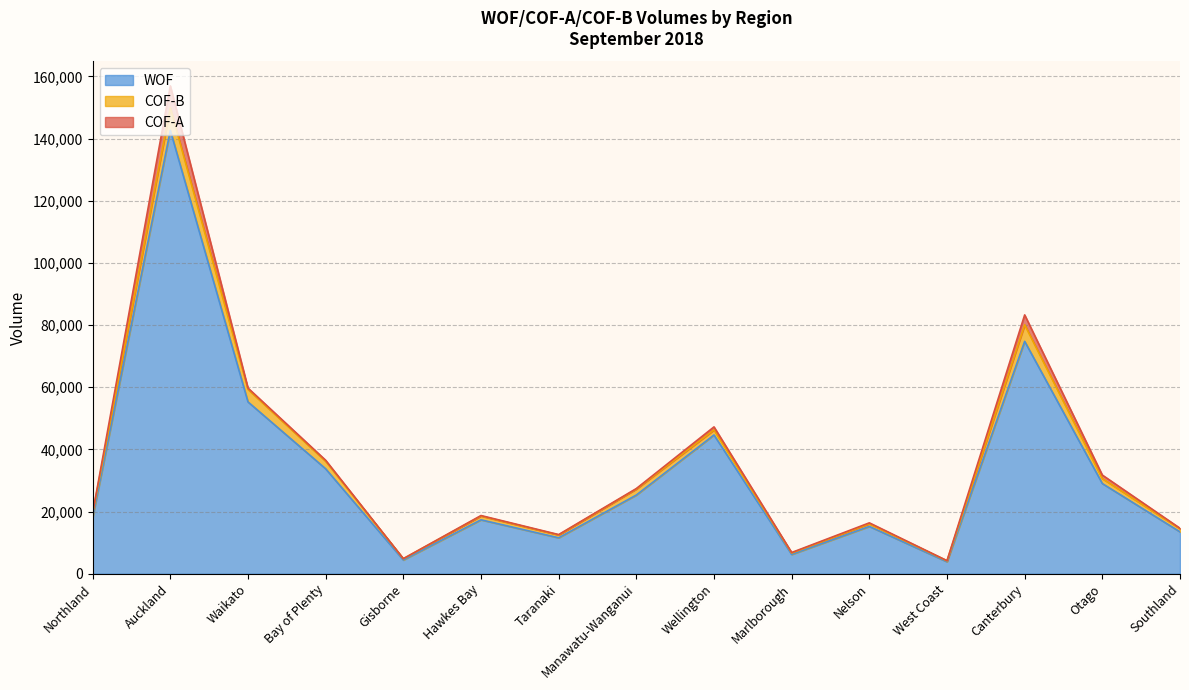

What is the label of the 12th point from the left?

West Coast